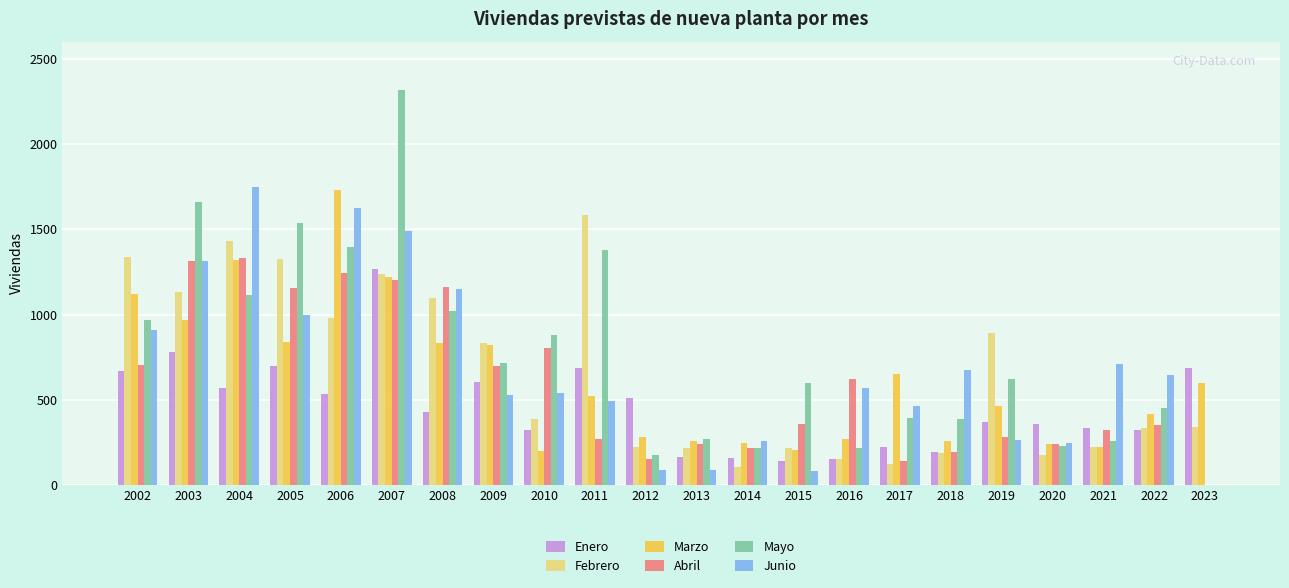

Does the chart contain stacked bars?

No